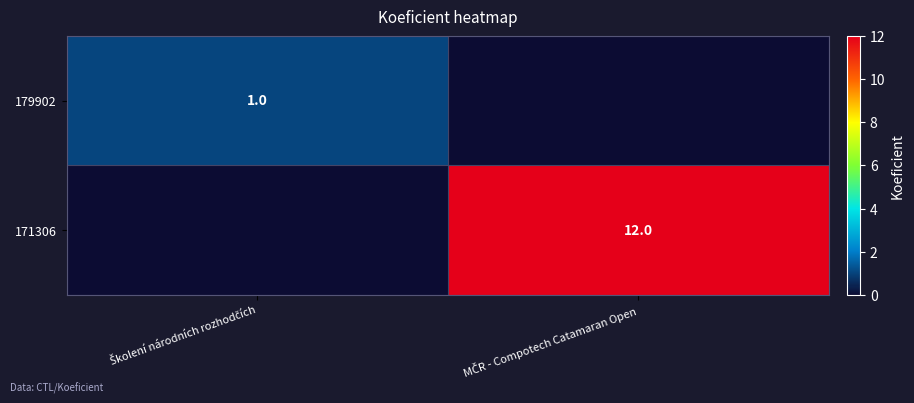

At which category is the sum across all series the highest?

MČR - Compotech Catamaran Open